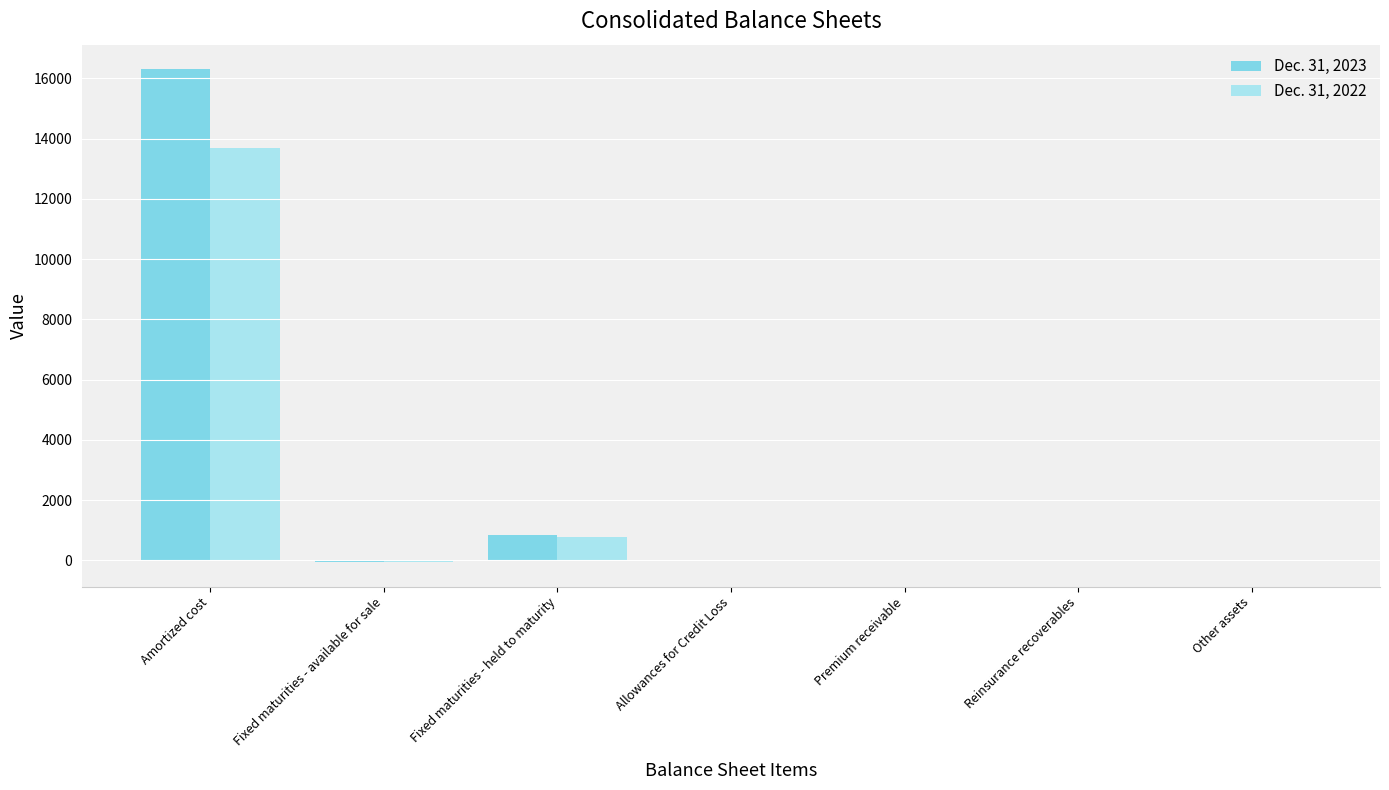

At which label does Dec. 31, 2023 first exceed -9?

Amortized cost